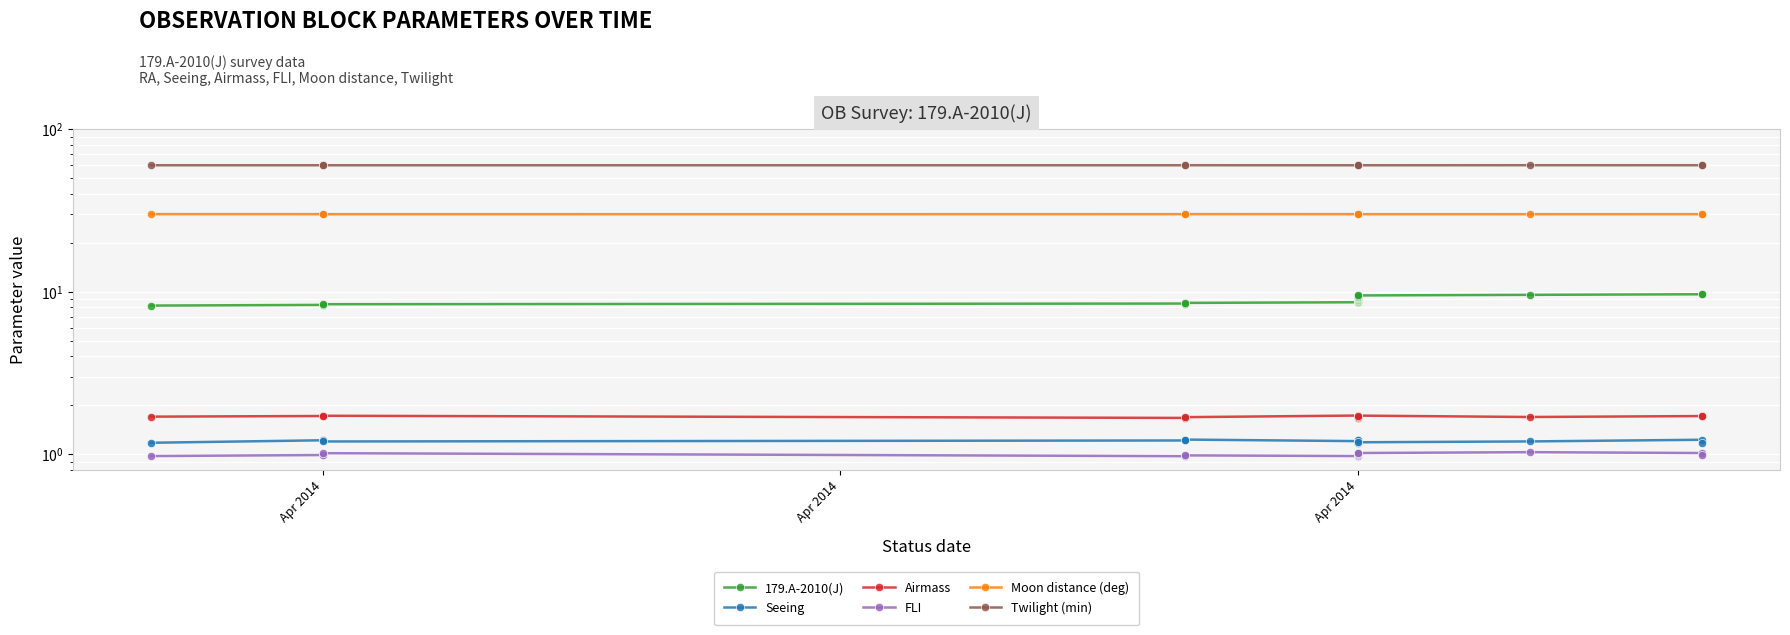

How many lines are shown in the chart?

6